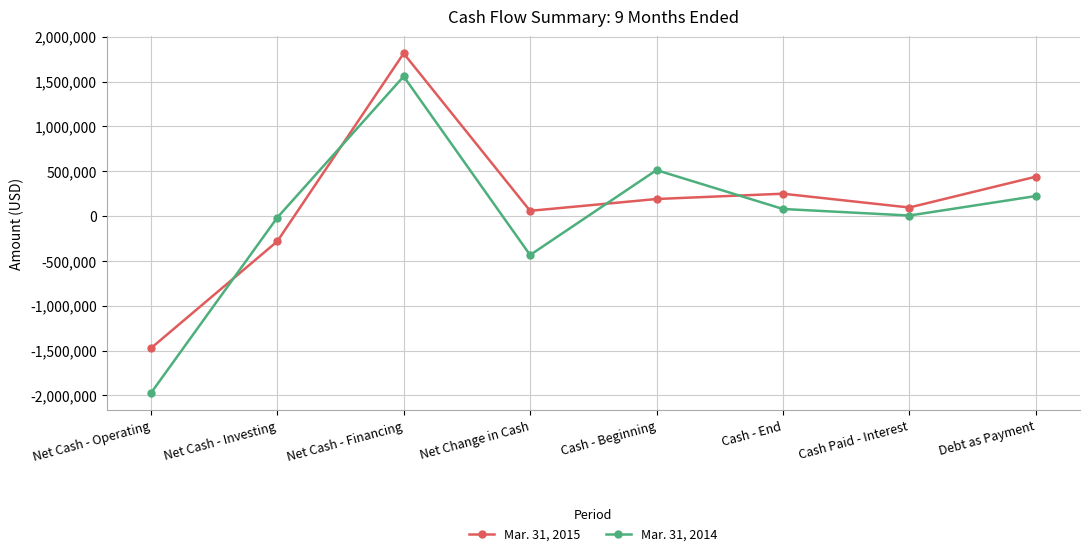

What value does the Mar. 31, 2015 series have at Net Cash - Operating, to the nearest 50?

-1473800